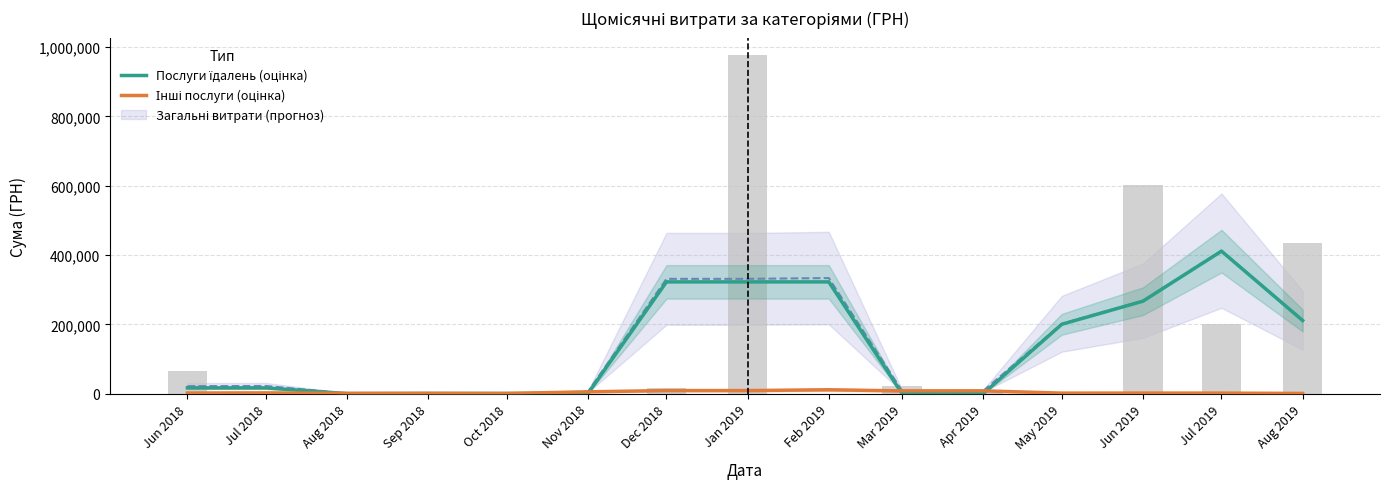

At which category is the sum across all series the highest?

Jul 2019